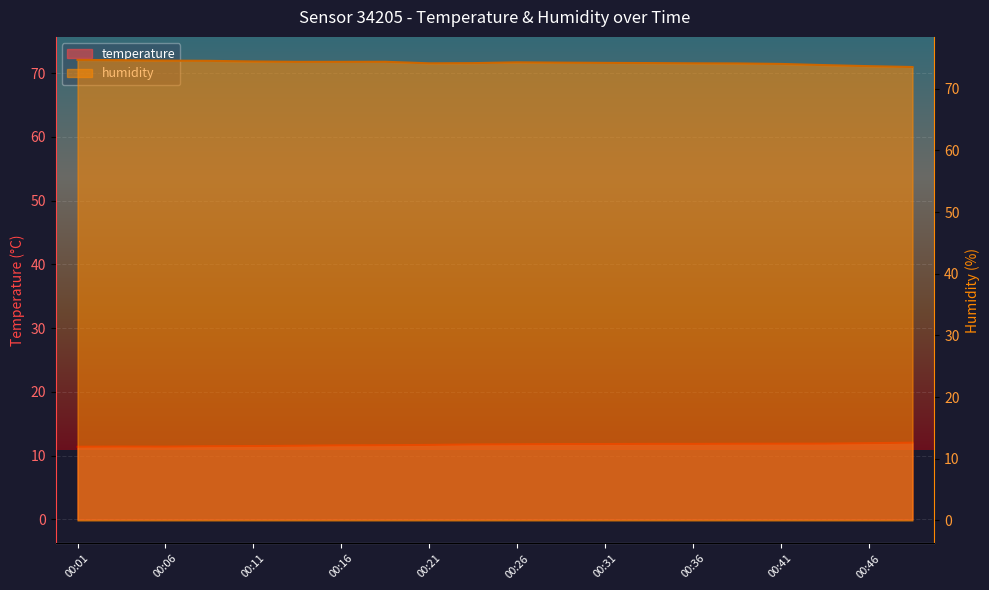

Rank the series by their average value, from highest to lowest.

humidity, temperature